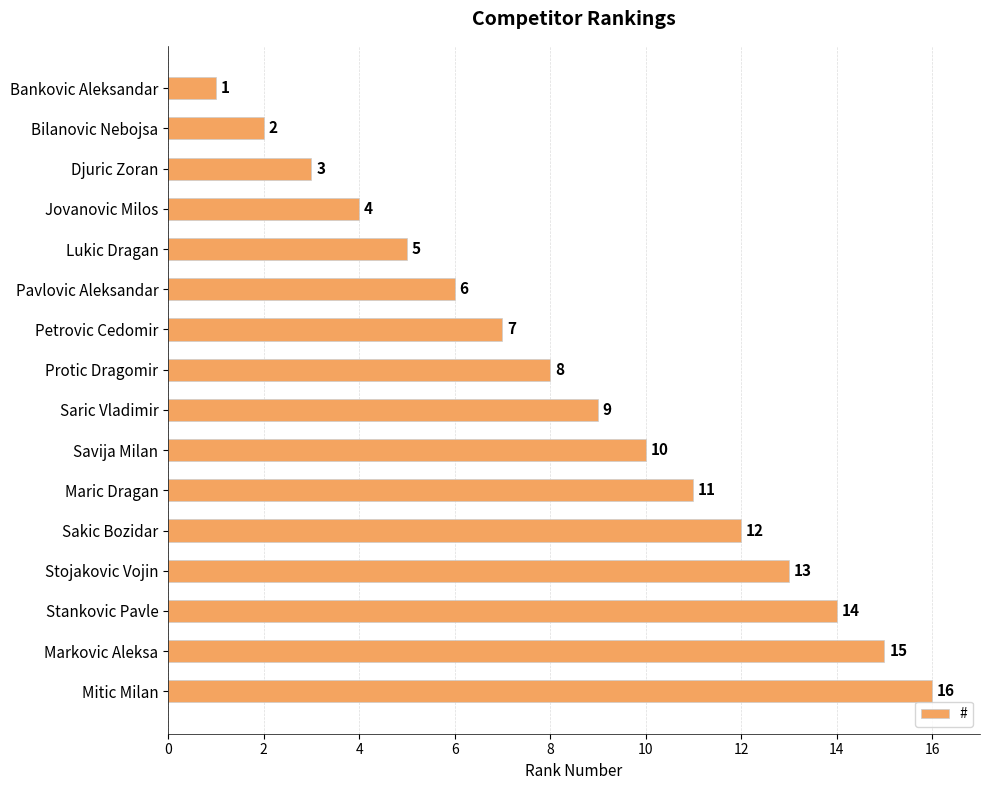

At which label is the value closest to 8?

Protic Dragomir